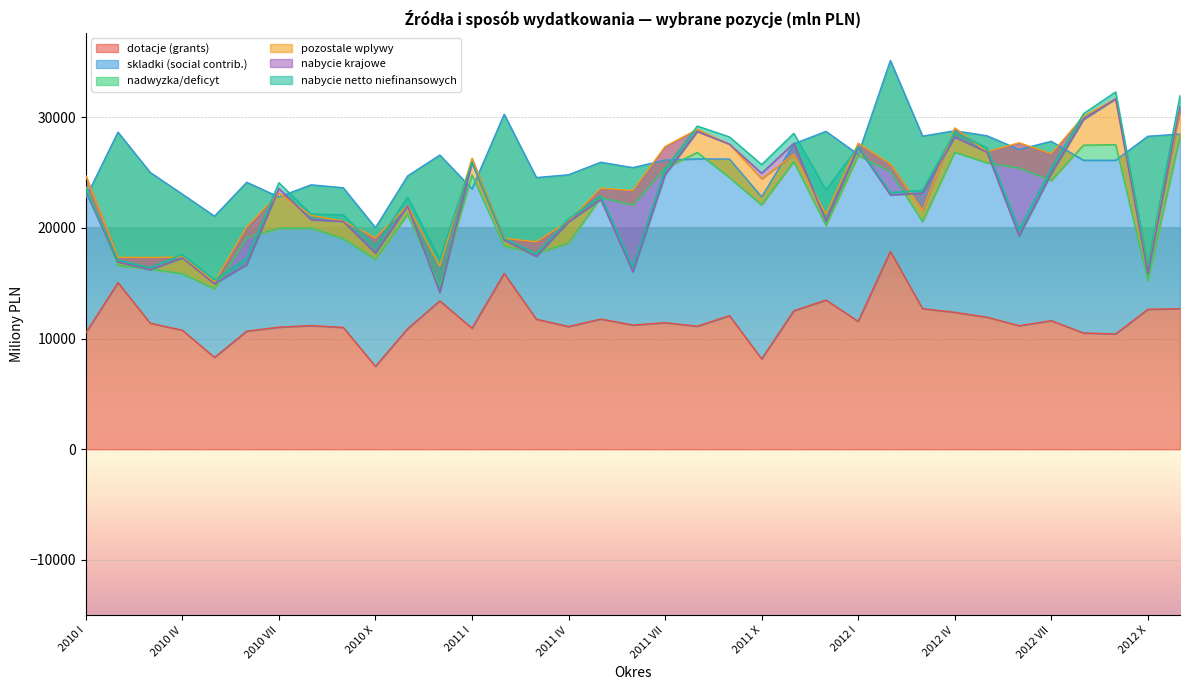

How many values in the dotacje (grants) series exceed 11398?

17